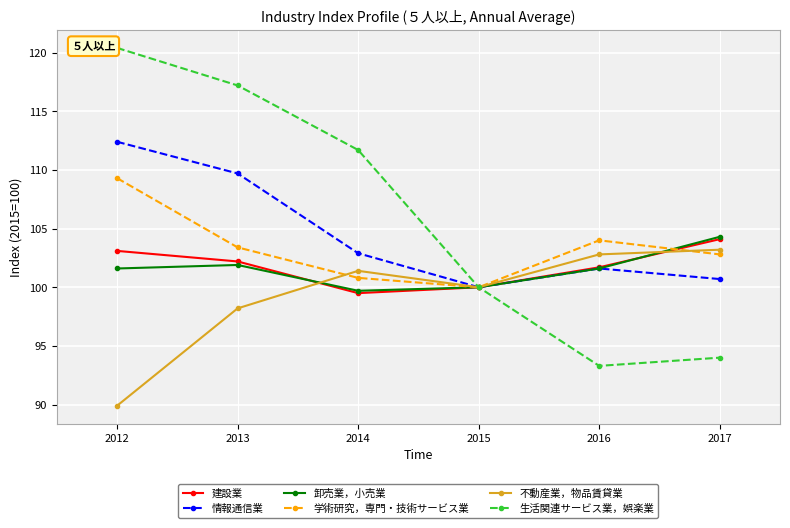

At which category is the sum across all series the highest?

2012